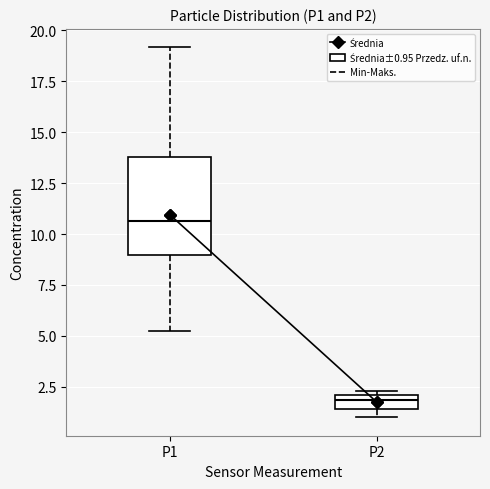

Which box's median line is the lowest?

P2